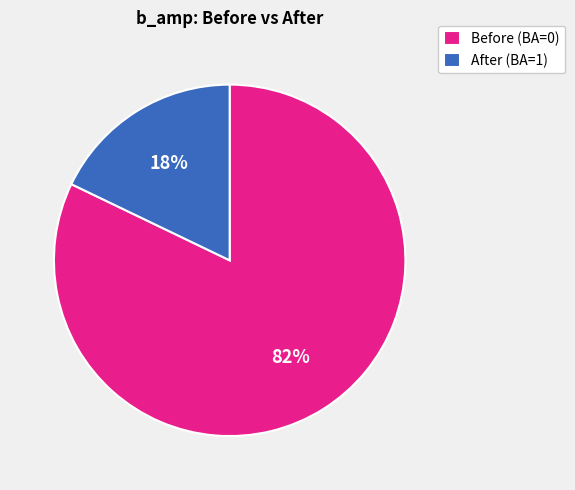

To the nearest percent, what percentage of the pie is Before (BA=0)?

82%